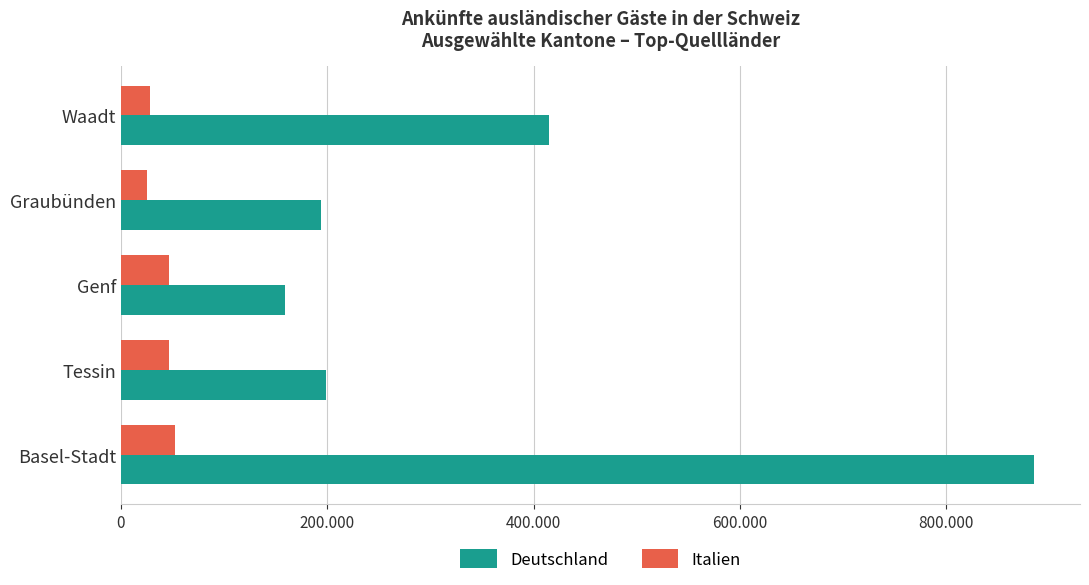

What are all the series names shown in the legend?

Deutschland, Italien